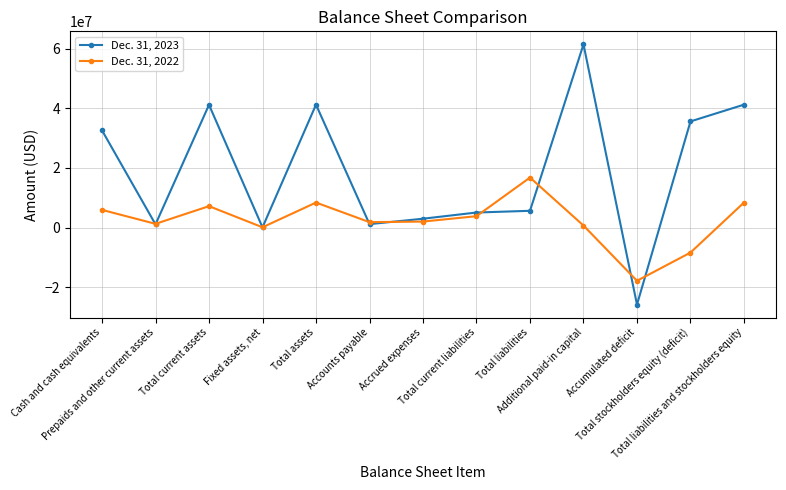

True or false: Dec. 31, 2022 and Dec. 31, 2023 intersect in this chart.

True